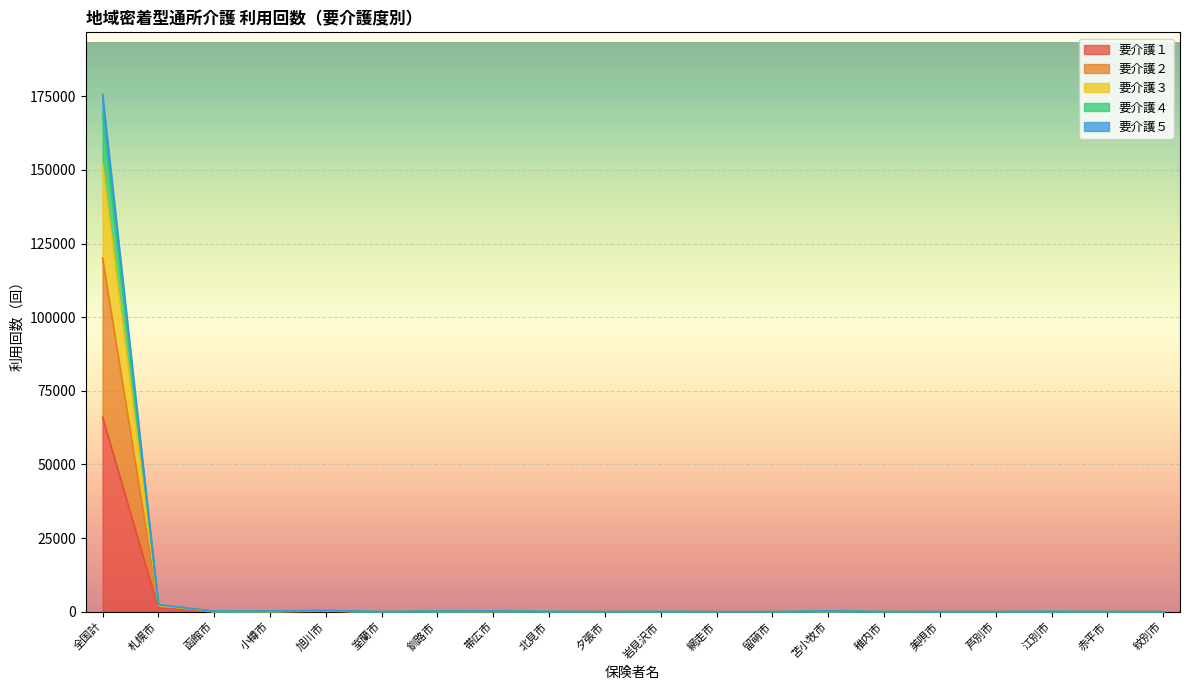

At which label does 要介護１ first exceed 38?

全国計